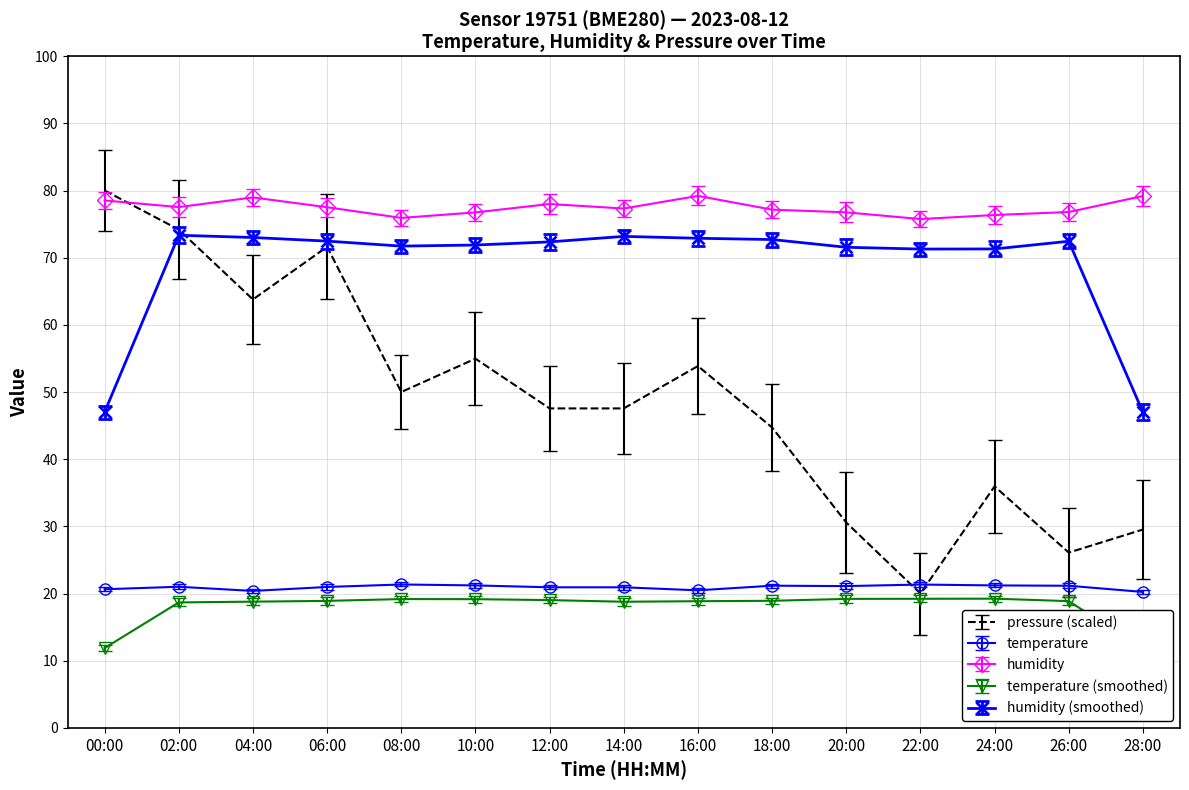

Reading right to left, extract all data points from this chart.

pressure: 28:00=29.5	26:00=26.1	24:00=36.0	22:00=20.0	20:00=30.6	18:00=44.7	16:00=53.9	14:00=47.6	12:00=47.6	10:00=55.0	08:00=50.0	06:00=71.6	04:00=63.8	02:00=74.2	00:00=80.0
temperature: 28:00=20.2	26:00=21.2	24:00=21.2	22:00=21.3	20:00=21.1	18:00=21.2	16:00=20.5	14:00=20.9	12:00=20.9	10:00=21.2	08:00=21.4	06:00=21.0	04:00=20.4	02:00=21.0	00:00=20.6
humidity: 28:00=79.2	26:00=76.8	24:00=76.3	22:00=75.8	20:00=76.8	18:00=77.2	16:00=79.2	14:00=77.3	12:00=78.0	10:00=76.7	08:00=75.9	06:00=77.5	04:00=79.0	02:00=77.5	00:00=78.5